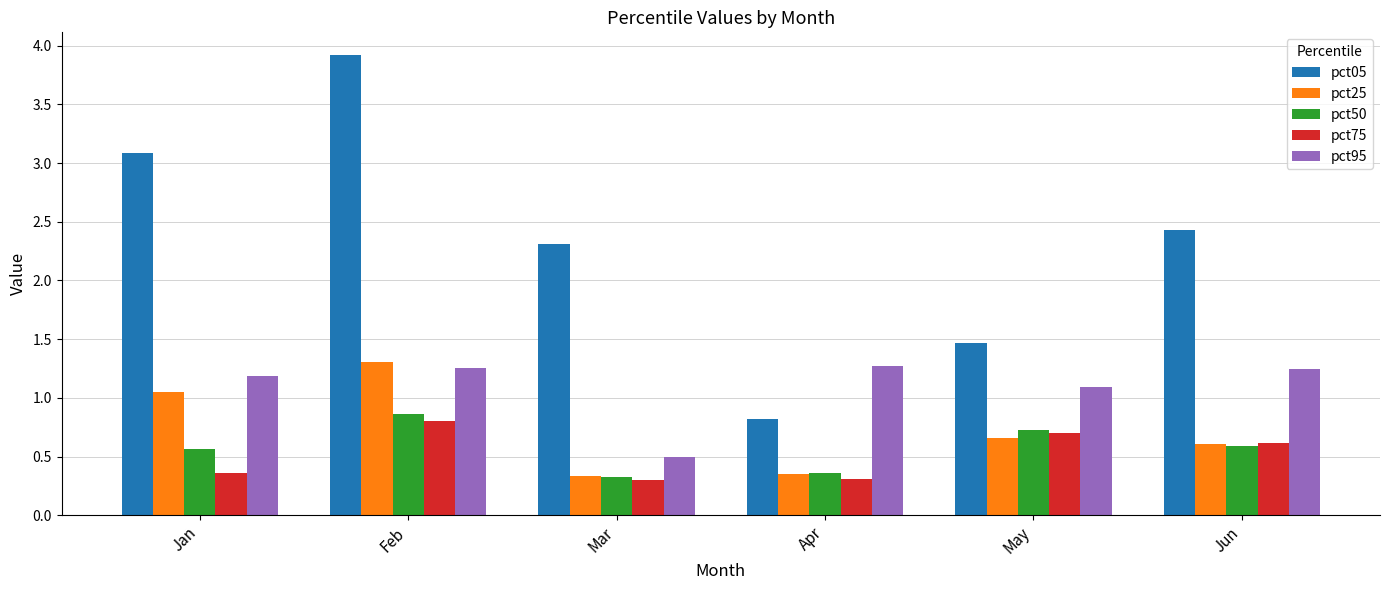

What is the approximate value of pct05 at Mar?

2.3